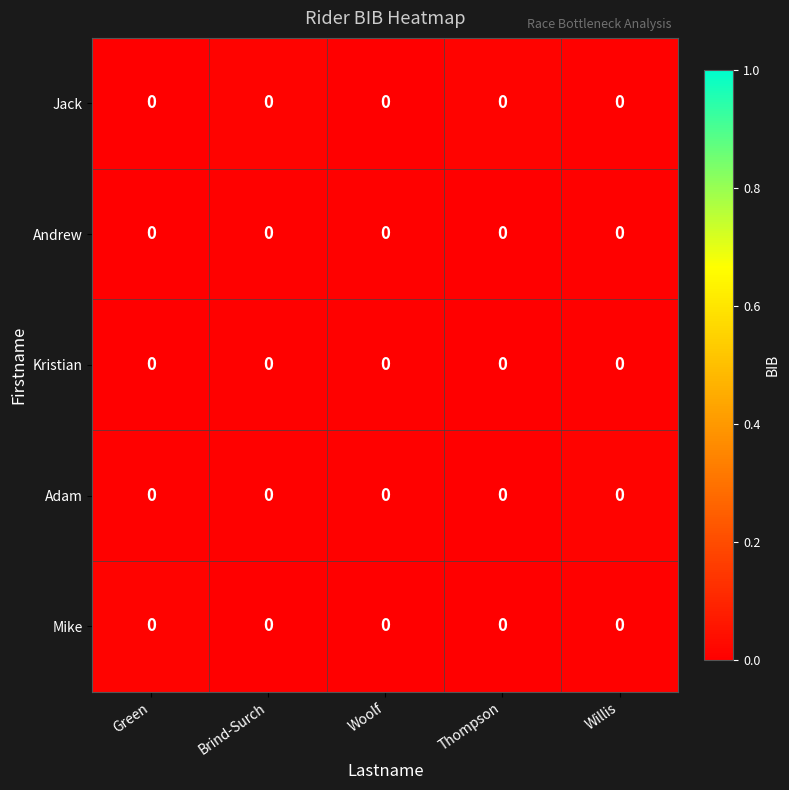

At which category is the sum across all series the highest?

Willis